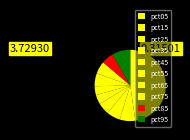

Is pct45 the majority of the pie?

No